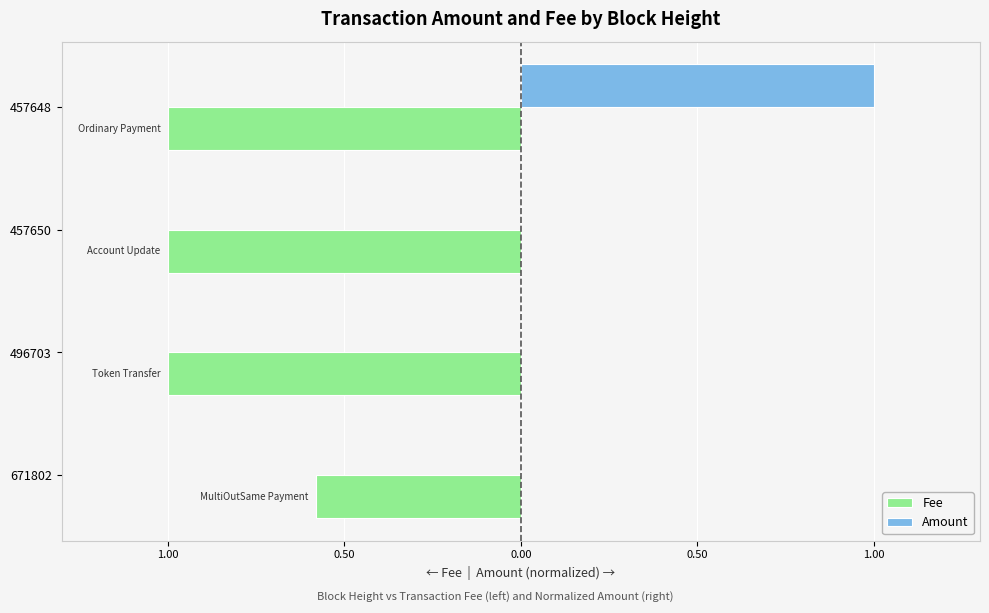

What are all the series names shown in the legend?

Fee, Amount